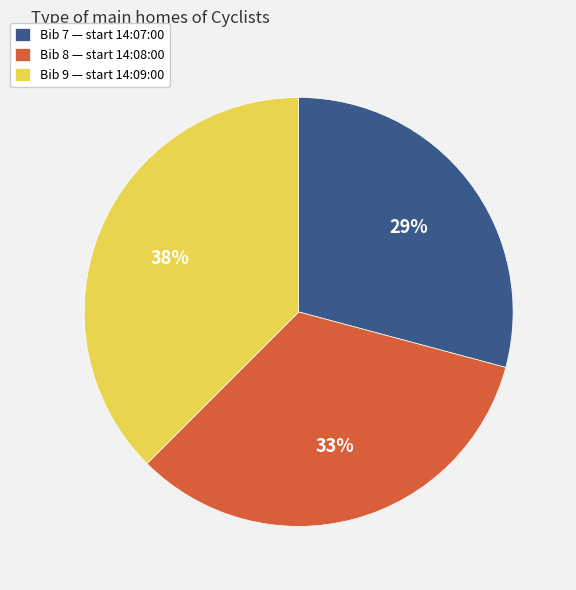

What is the smallest slice in the pie chart?

Bib 7 — start 14:07:00